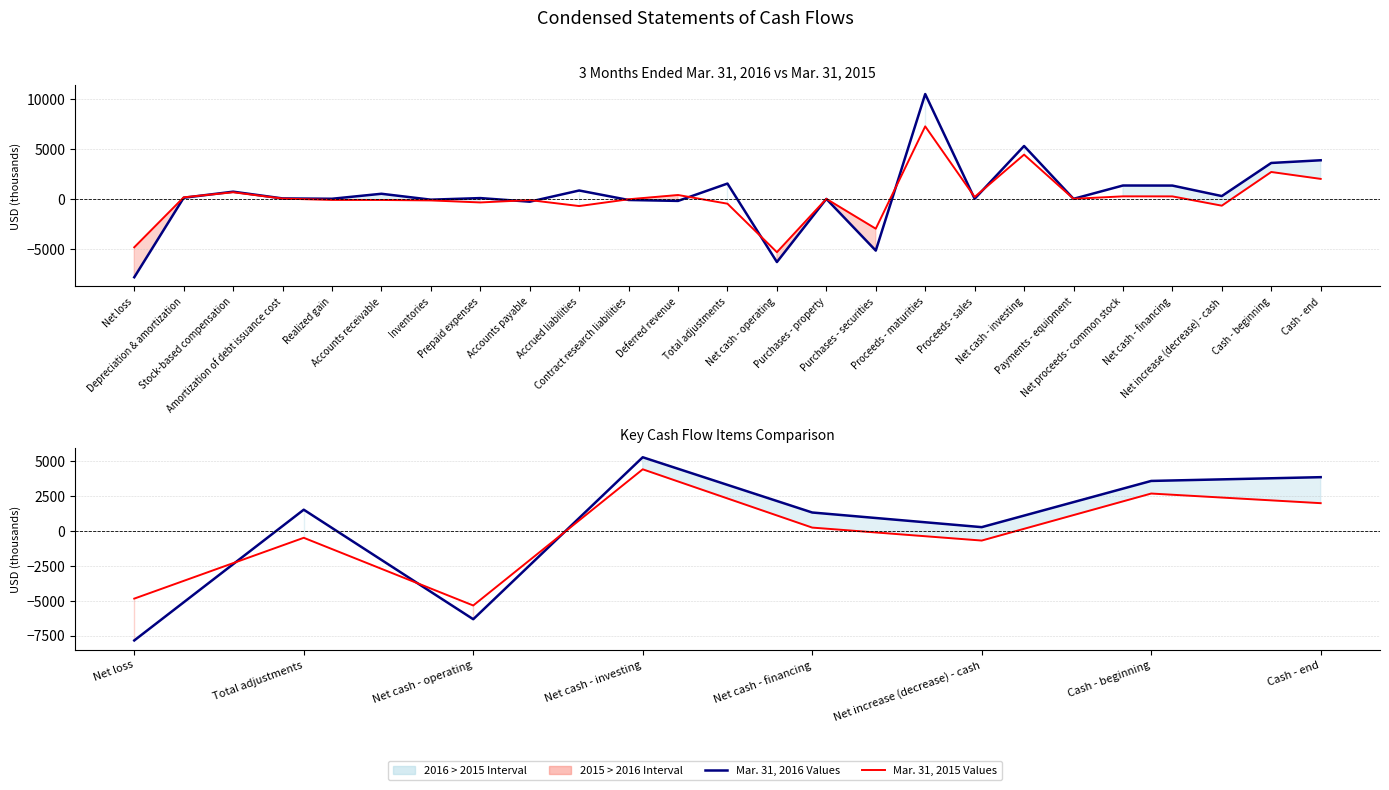

Reading left to right, extract all data points from this chart.

Mar. 31, 2016: -7852	1521	-6331	5281	1320	270	3583	3853
Mar. 31, 2015: -4853	-493	-5346	4417	238	-691	2680	1989